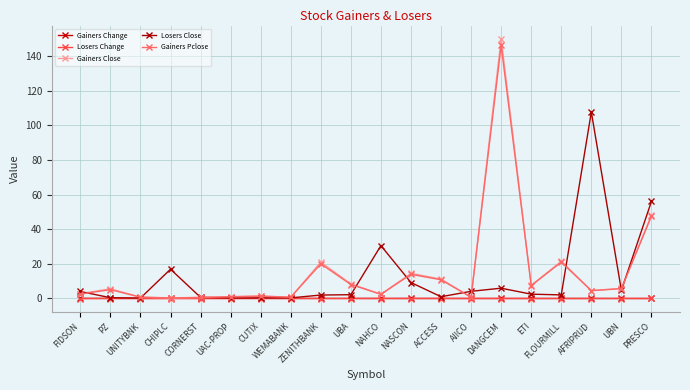

Count the number of data series in this chart.

5